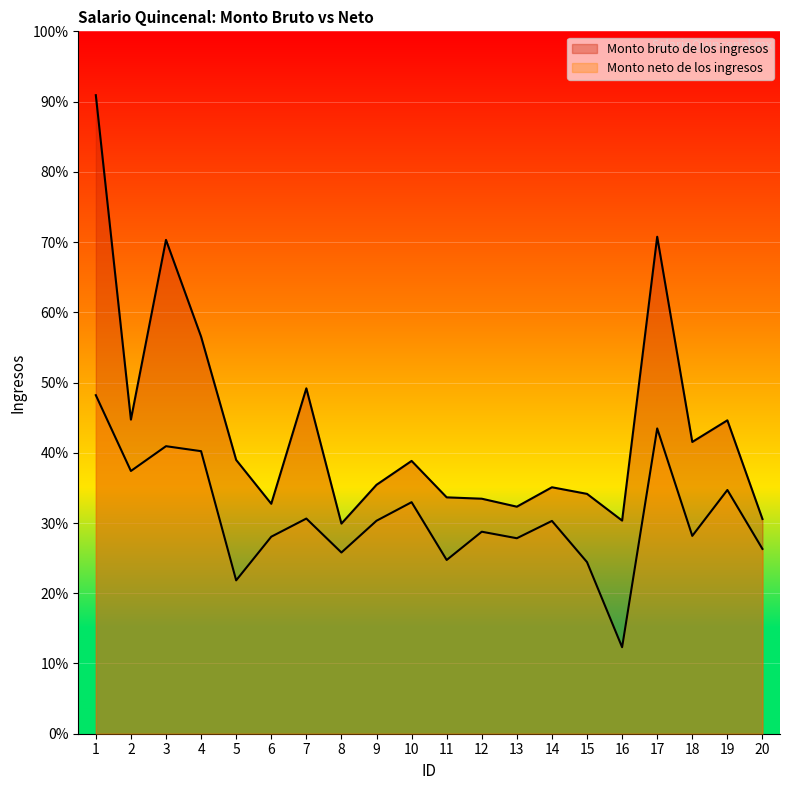

What is the highest value of the Monto neto de los ingresos series?

7004.3